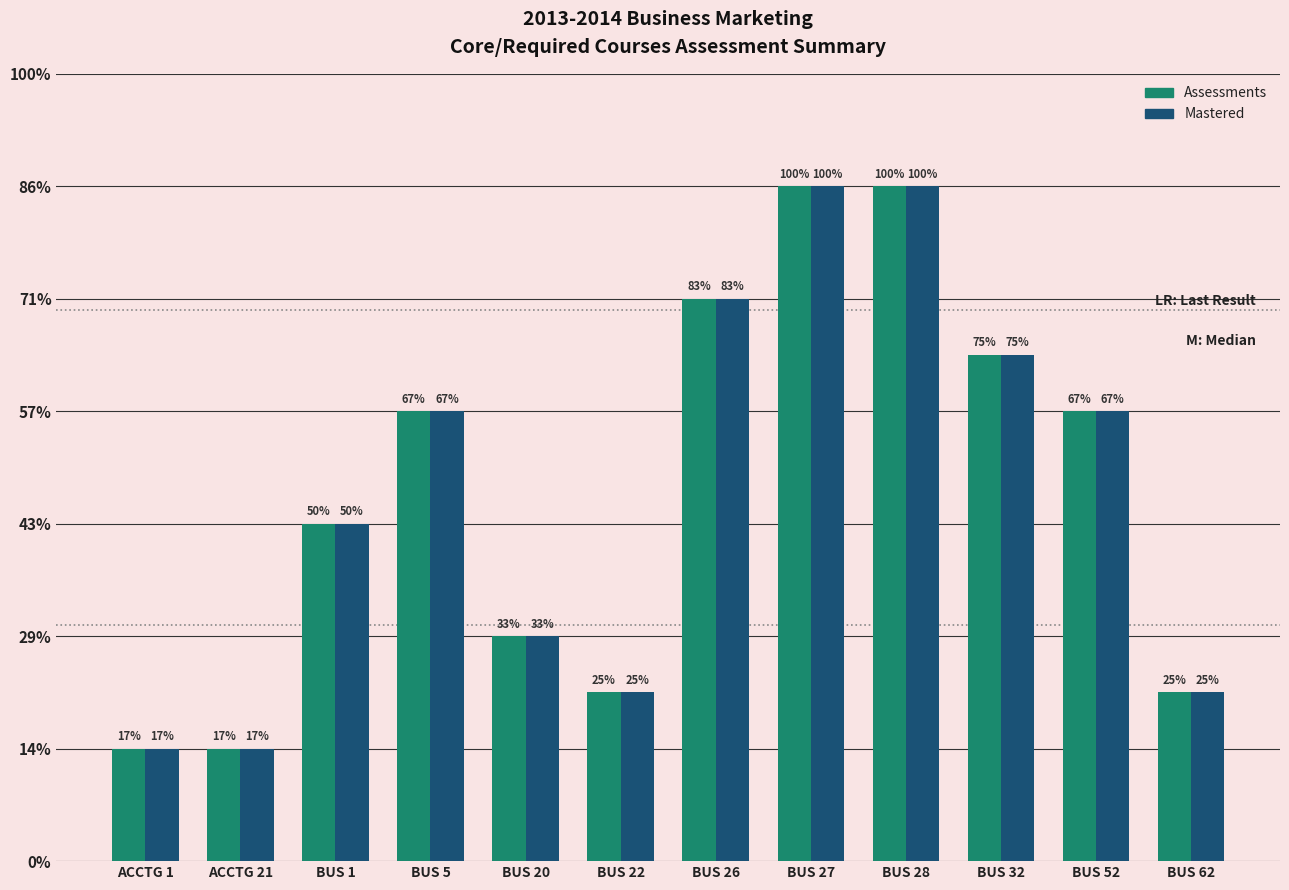

Does the chart contain stacked bars?

No